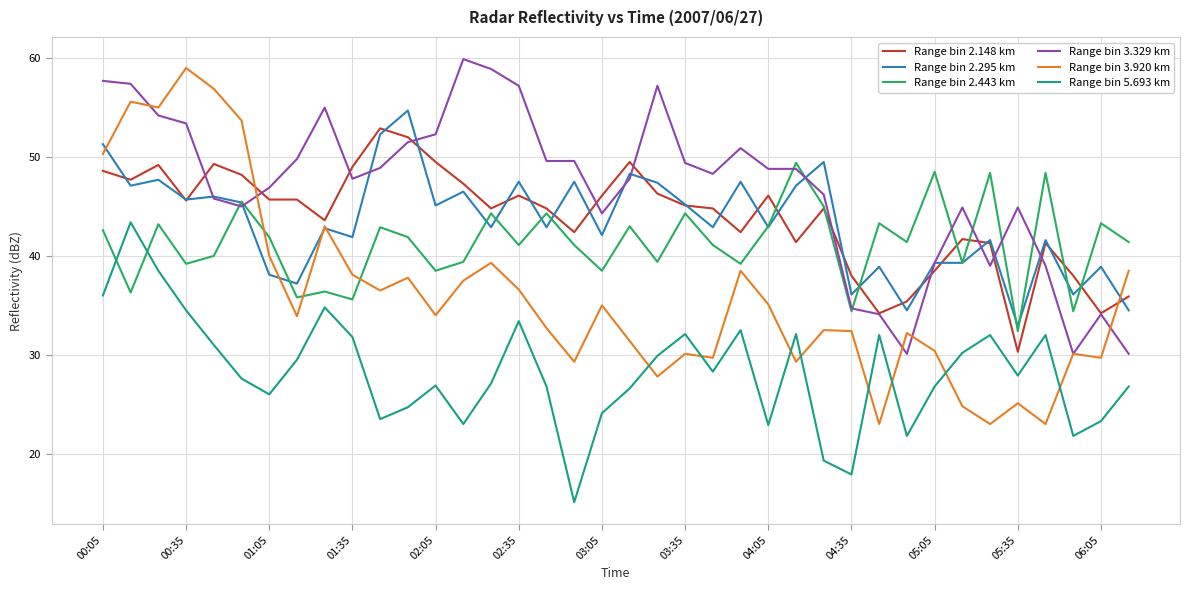

What is the difference between the maximum and minimum values in the Range bin 3.329 km series?

29.8